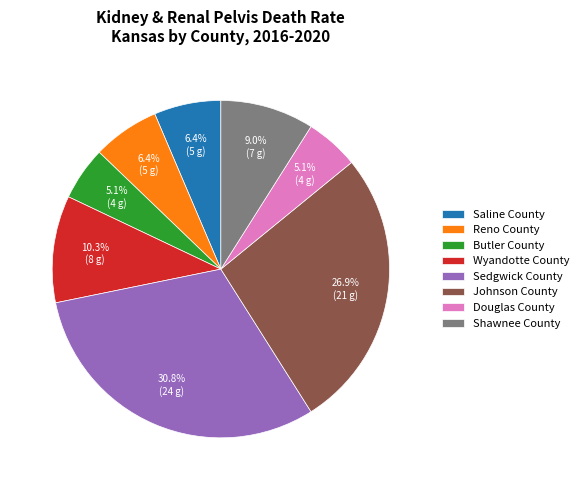

To the nearest percent, what percentage of the pie is Reno County?

6%